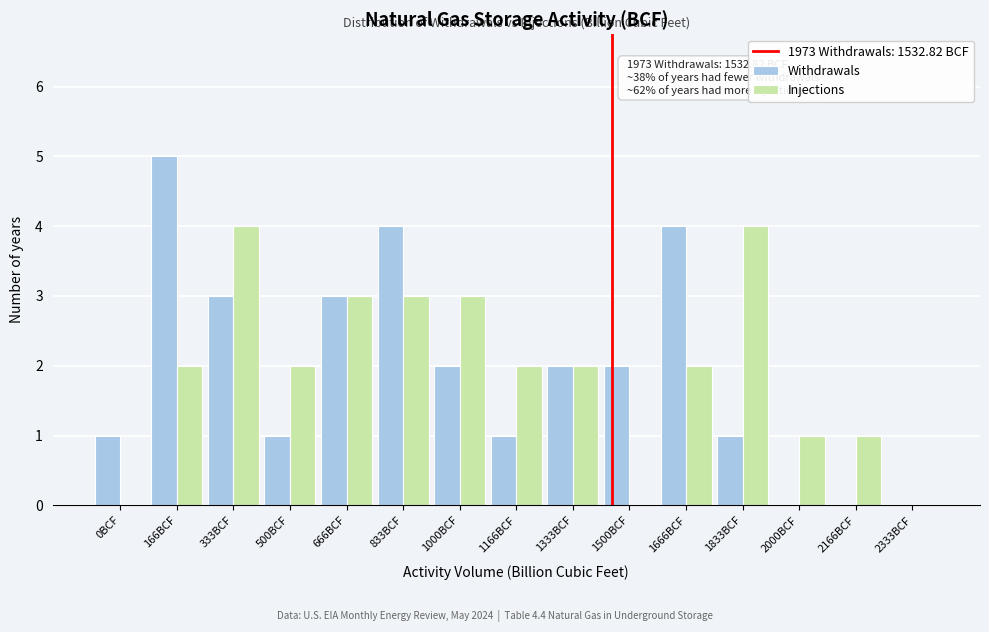

Reading left to right, transcribe all the data shown in this chart.

Withdrawals: 0BCF=1	166BCF=5	333BCF=3	500BCF=1	666BCF=3	833BCF=4	1000BCF=2	1166BCF=1	1333BCF=2	1500BCF=2	1666BCF=4	1833BCF=1	2000BCF=0	2166BCF=0	2333BCF=0
Injections: 0BCF=0	166BCF=2	333BCF=4	500BCF=2	666BCF=3	833BCF=3	1000BCF=3	1166BCF=2	1333BCF=2	1500BCF=0	1666BCF=2	1833BCF=4	2000BCF=1	2166BCF=1	2333BCF=0